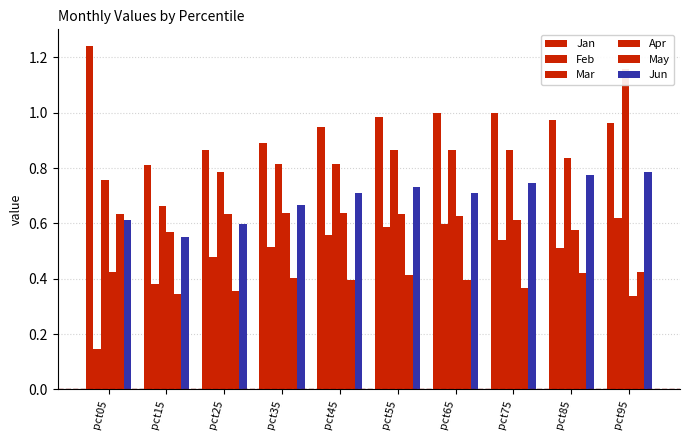

What is the average value of the May series?

0.4